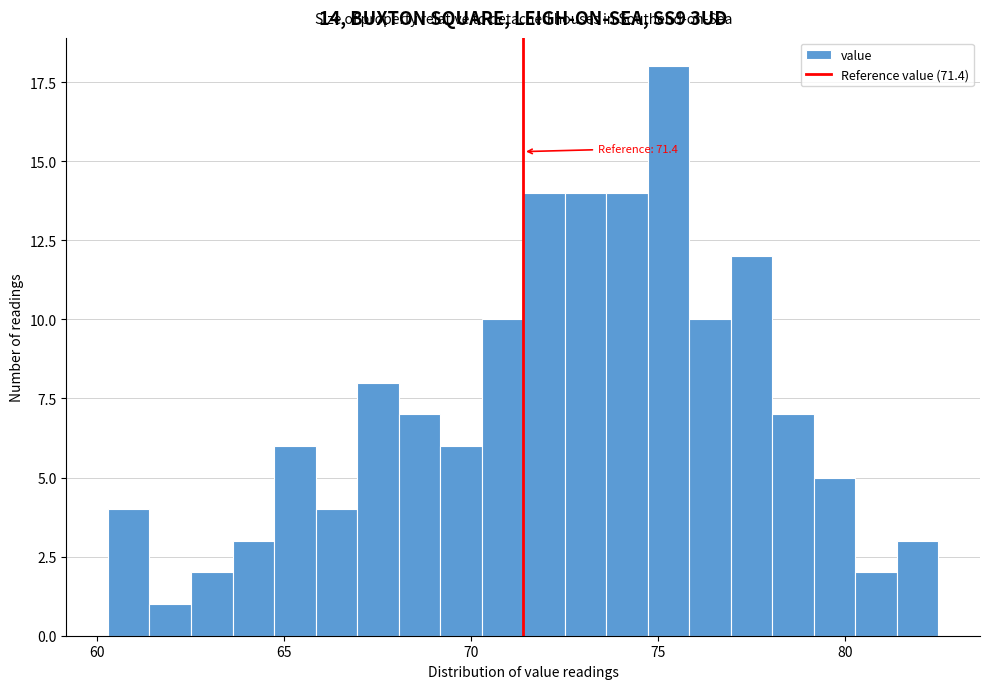

Read against the x-axis, roughly where is the centre of the tallest bar?

75.5